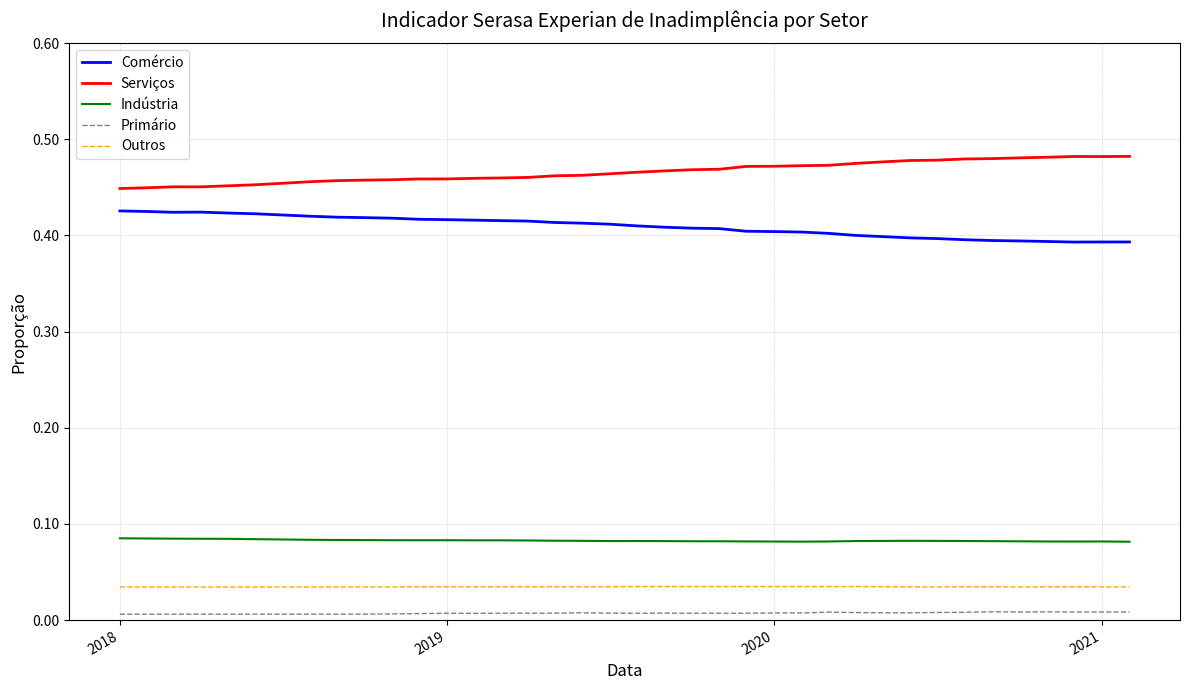

Which series has the largest total across all categories?

Serviços